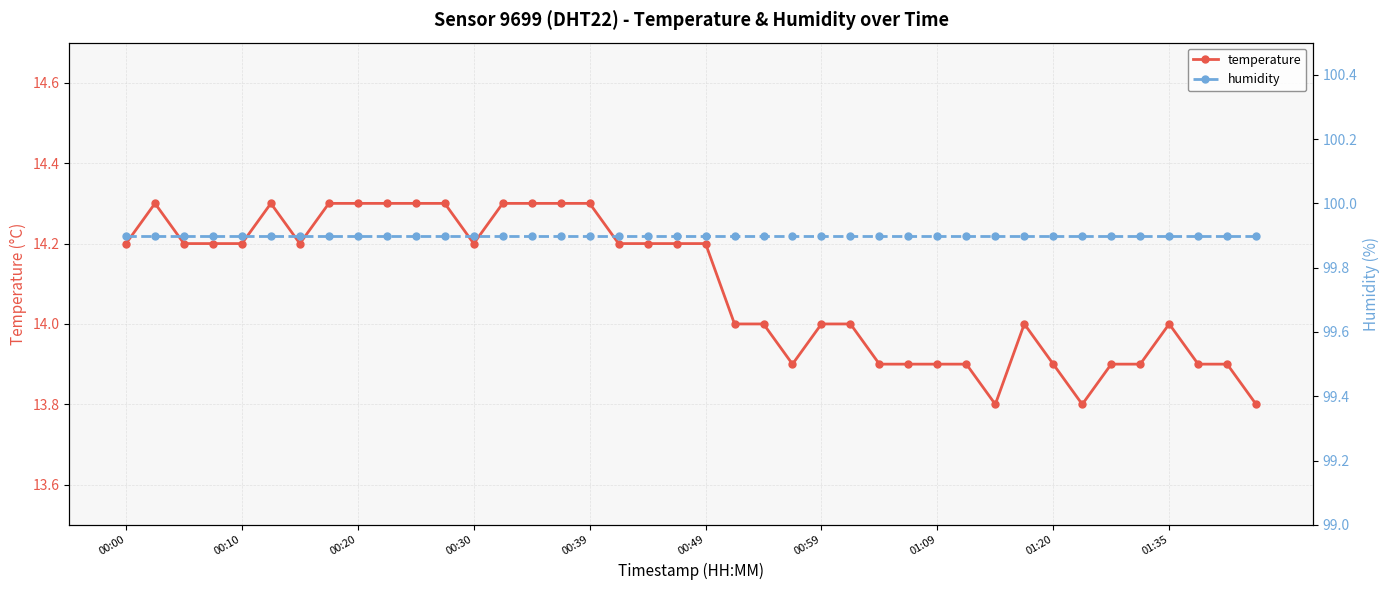

What is the highest value of the temperature series?

14.3